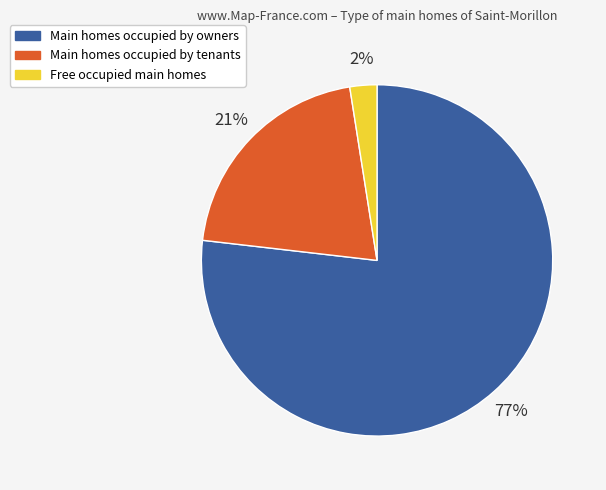

The Free occupied main homes slice represents 2% of the pie. True or false?

True